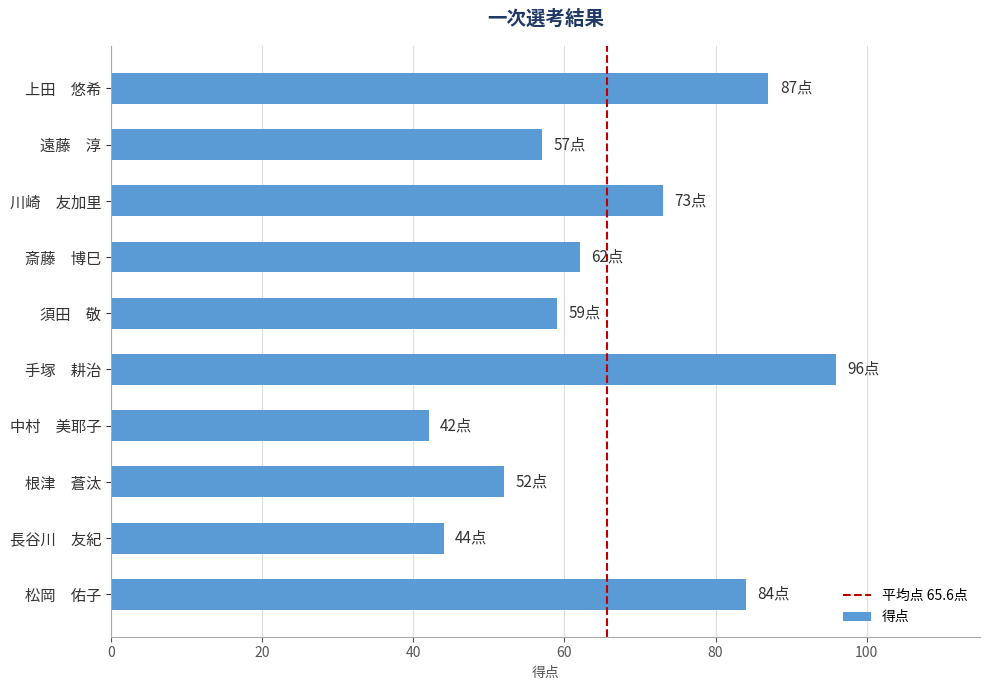

What is the maximum value shown in the chart?

96